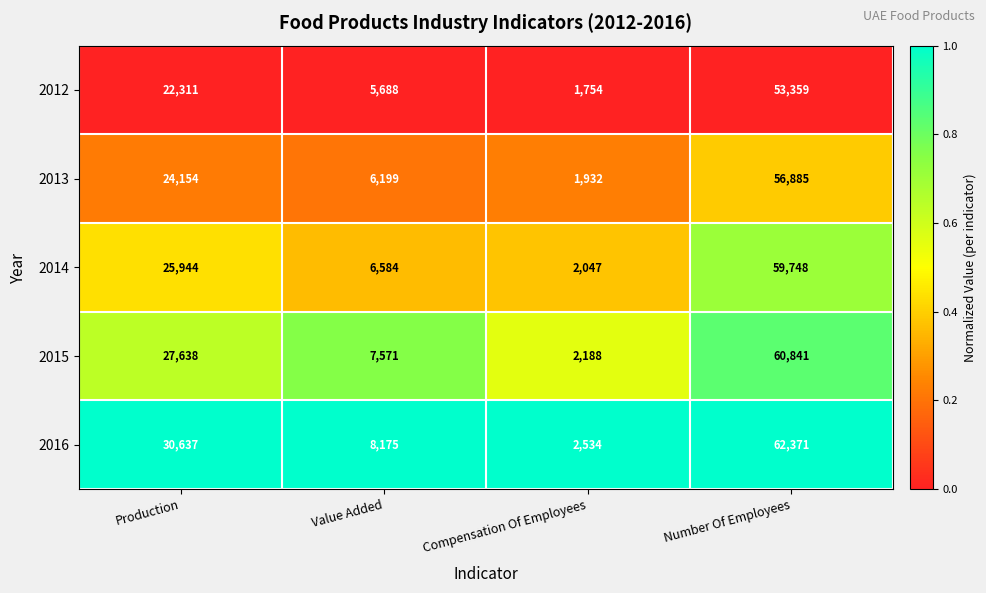

Rank the series by their maximum value, from lowest to highest.

2012, 2013, 2014, 2015, 2016